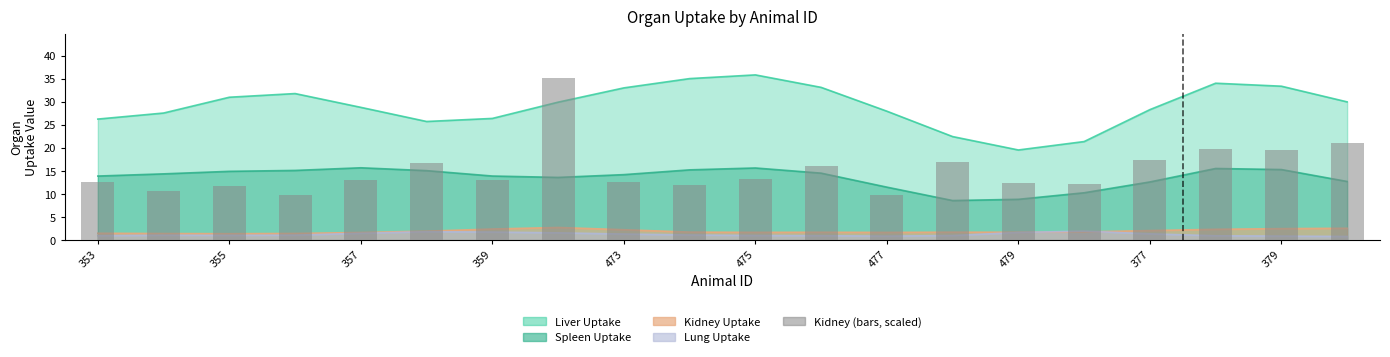

What is the change in value from 12 to 13?

+7.1